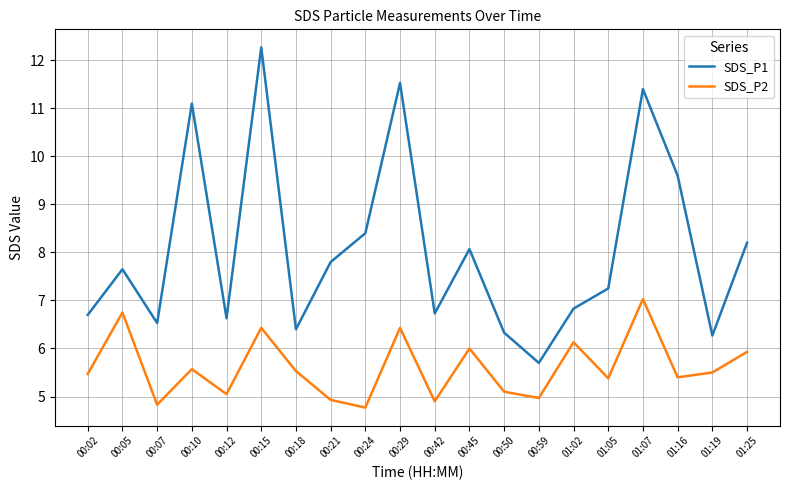

What is the sum of the SDS_P1 values at 00:29 and 00:15?

23.8